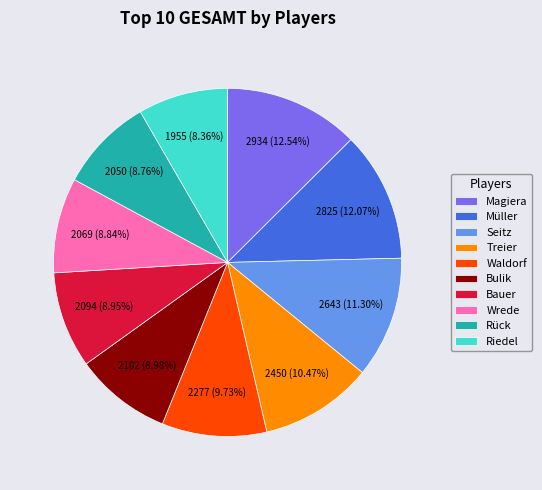

Count the number of slices in the pie.

10